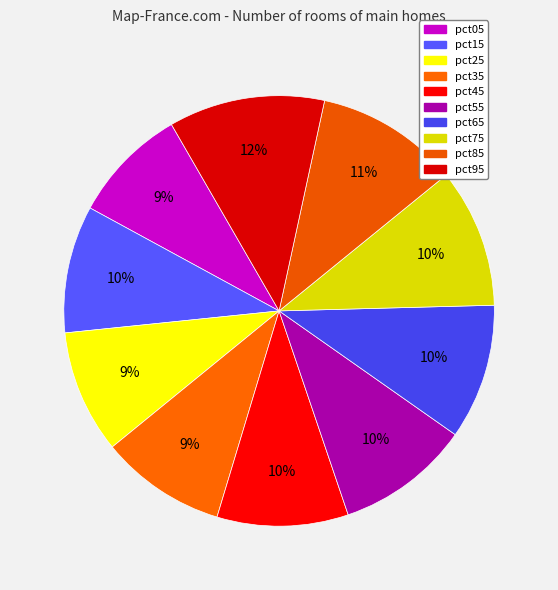

True or false: pct15 accounts for 10% of the total.

True